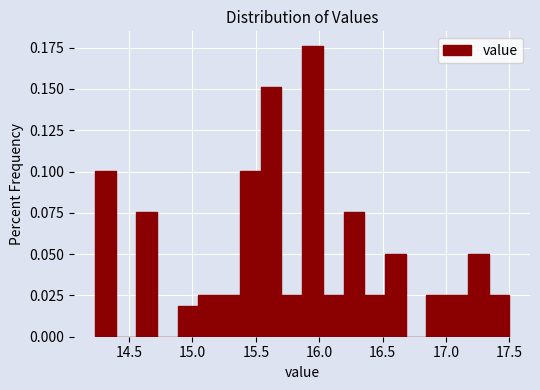

Read against the x-axis, roughly where is the centre of the tallest bar?

15.95